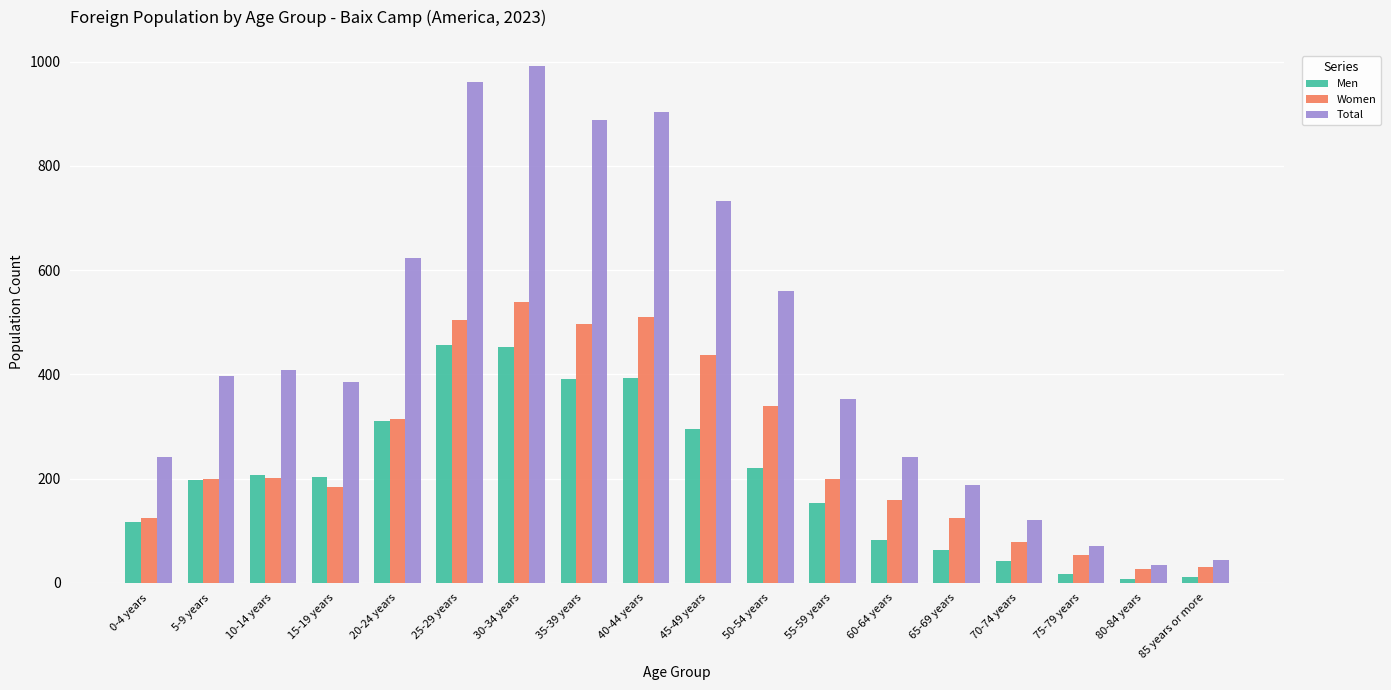

What is the minimum value for Total?

34